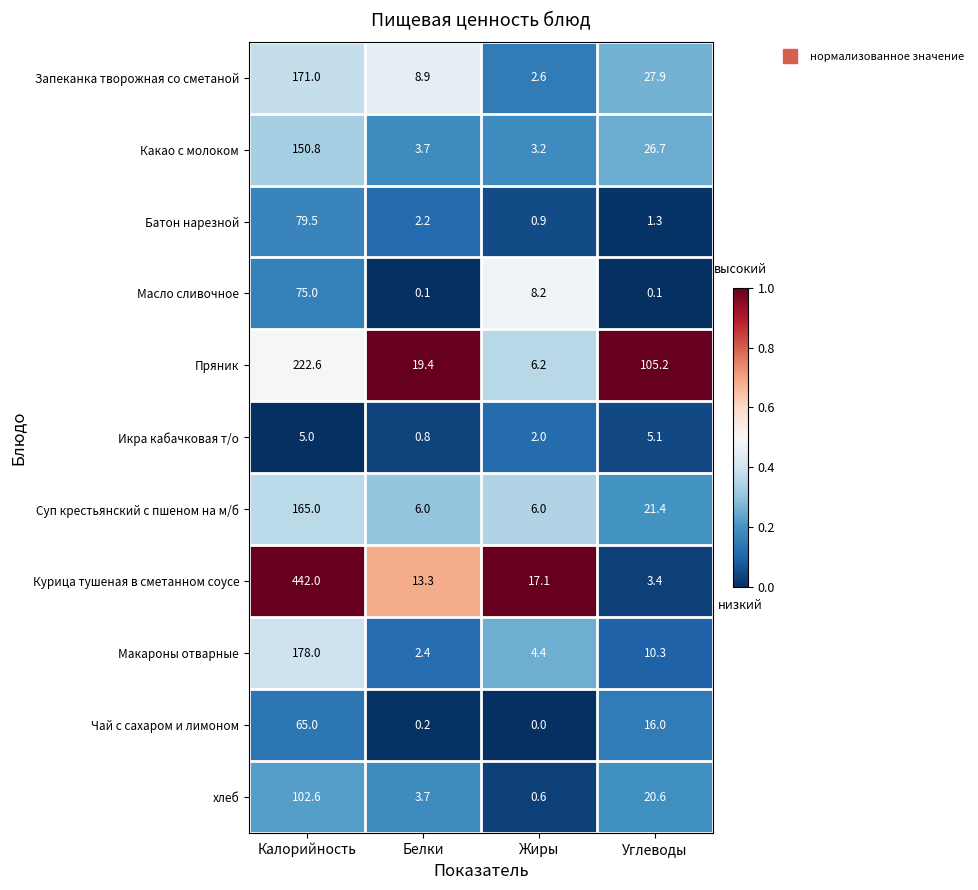

How many data points does each series have?

4